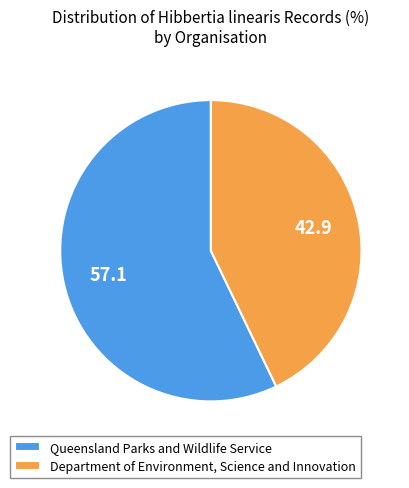

Is the sum of Queensland Parks and Wildlife Service and Department of Environment, Science and Innovation greater than half?

Yes